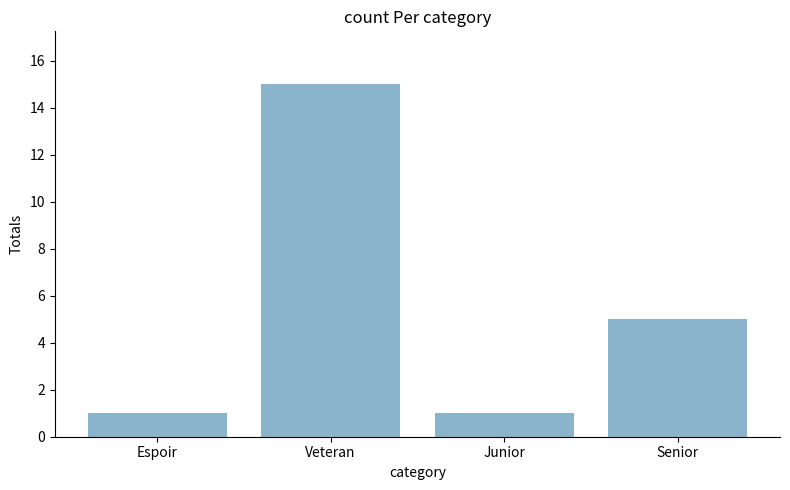

What is the change in value from Junior to Senior?

+4